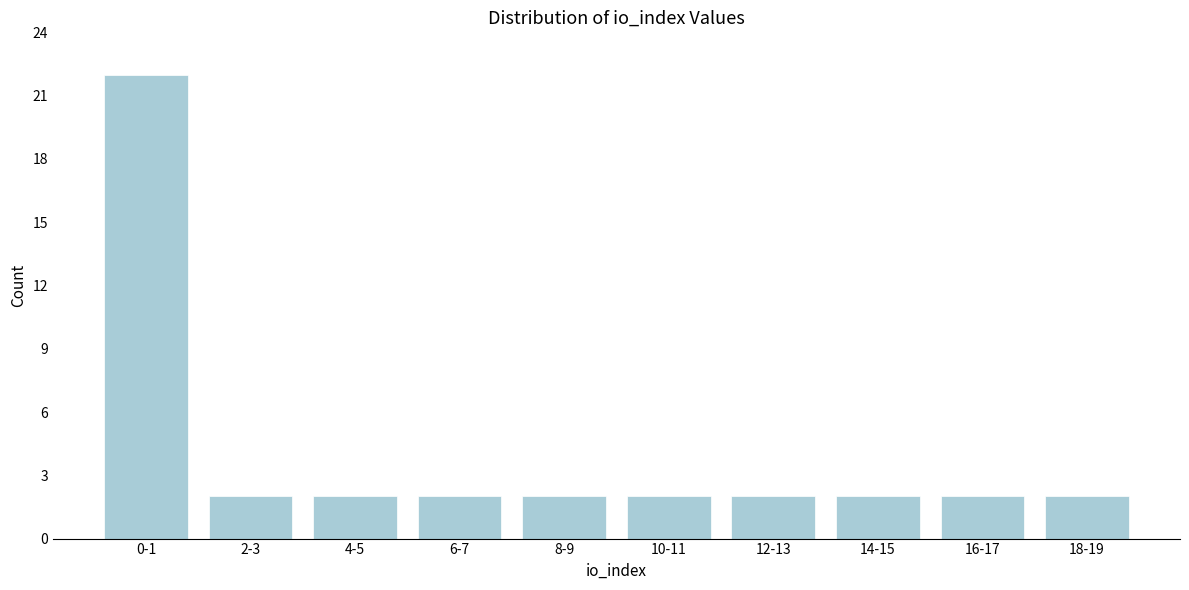

Reading left to right, list all the values displayed in this chart.

22	2	2	2	2	2	2	2	2	2